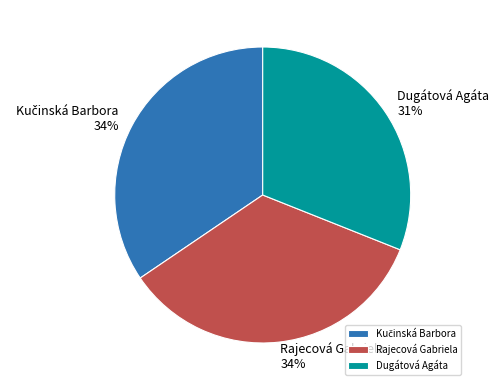

Is there any slice that represents more than half of the pie?

No